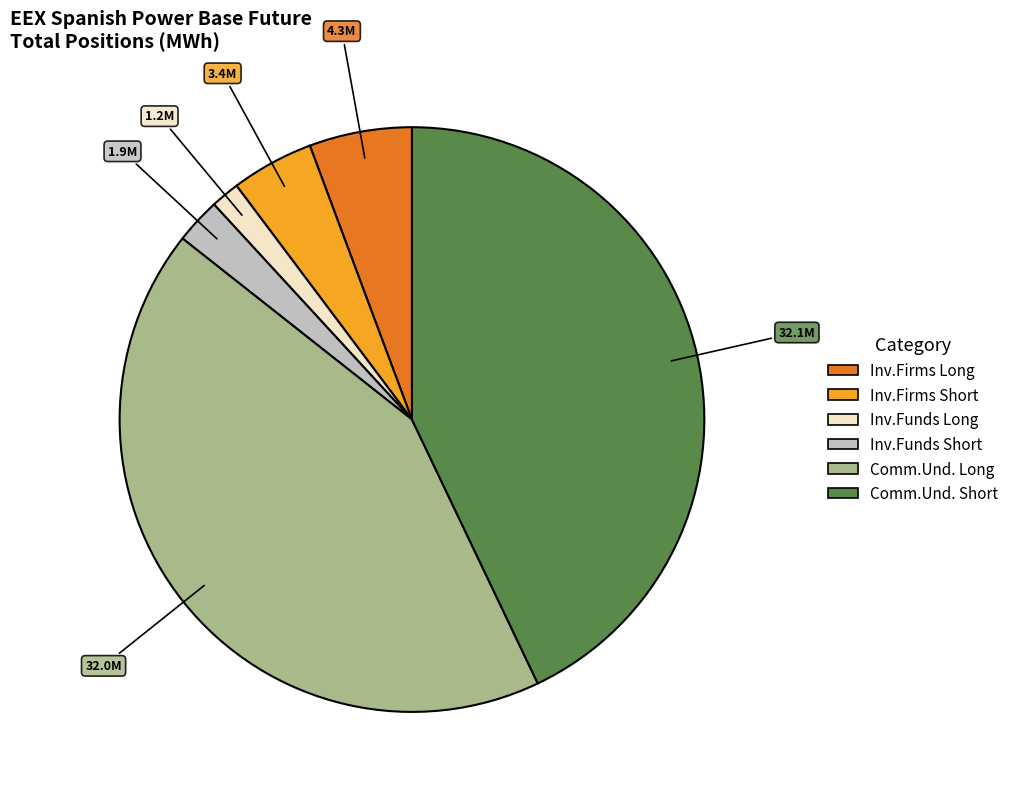

How many slices are in this pie chart?

6